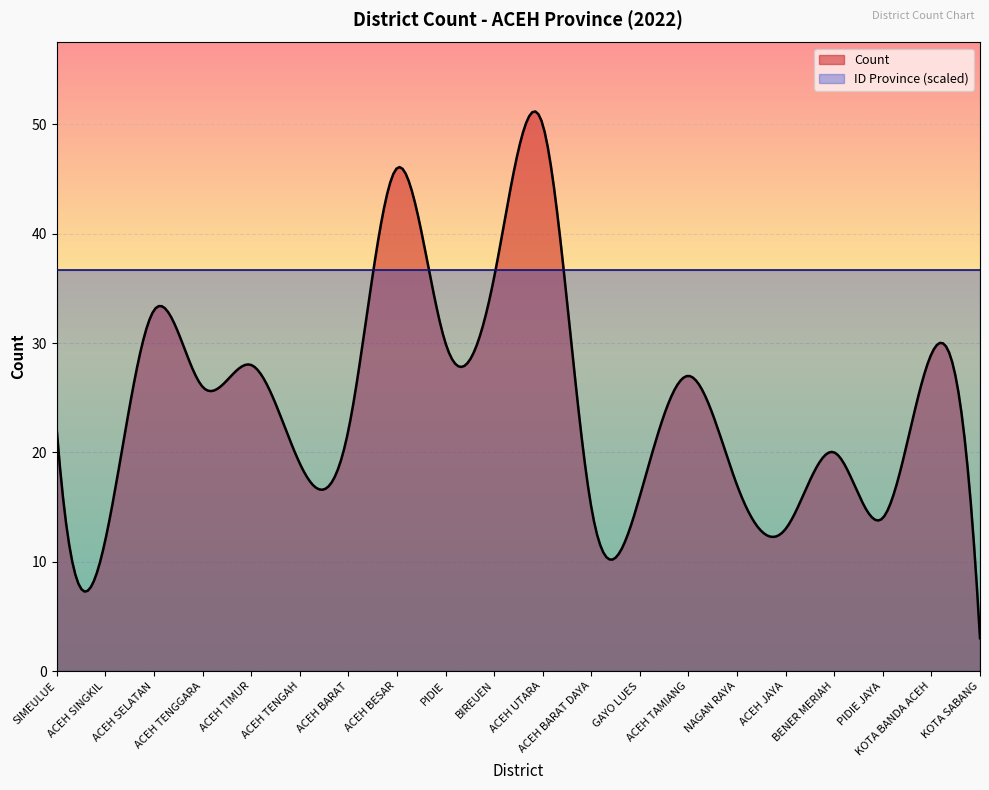

Which series has the largest range (max minus min)?

Count